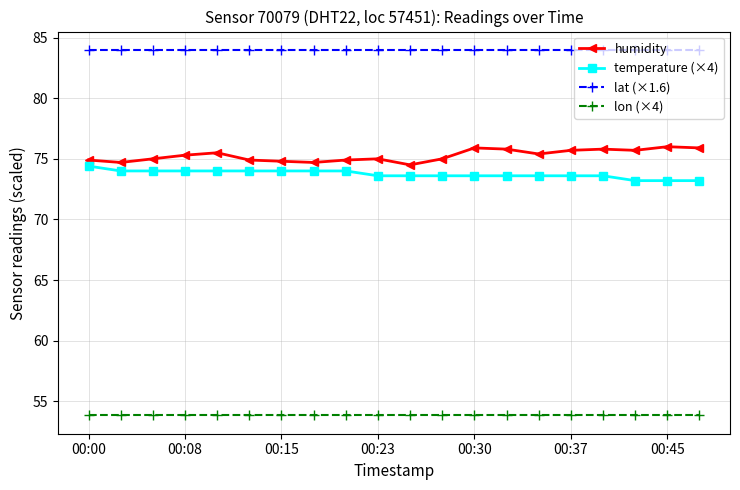

At how many categories does at least one series exceed 57?

20